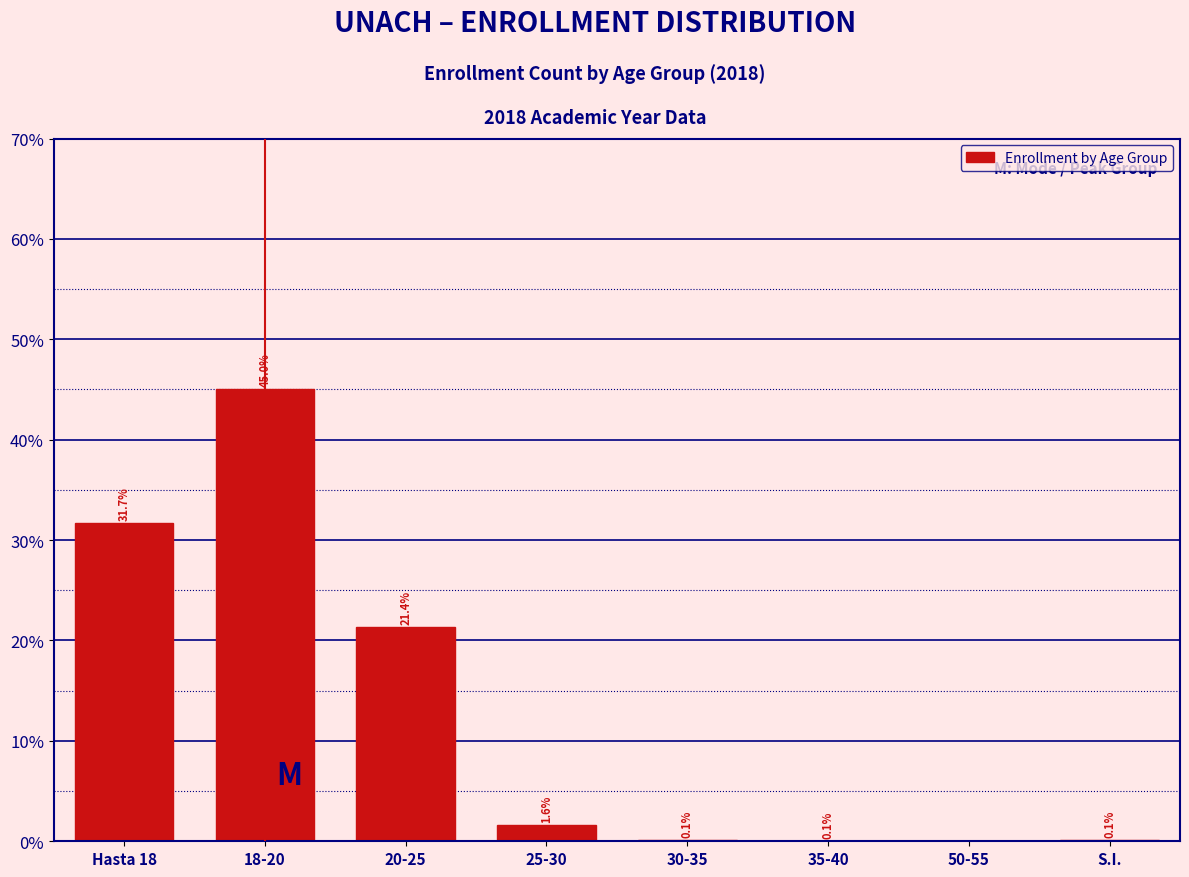

Reading left to right, extract all data points from this chart.

Hasta 18=31.7	18-20=45.0	20-25=21.4	25-30=1.6	30-35=0.1	35-40=0.1	50-55=0.0	S.I.=0.1